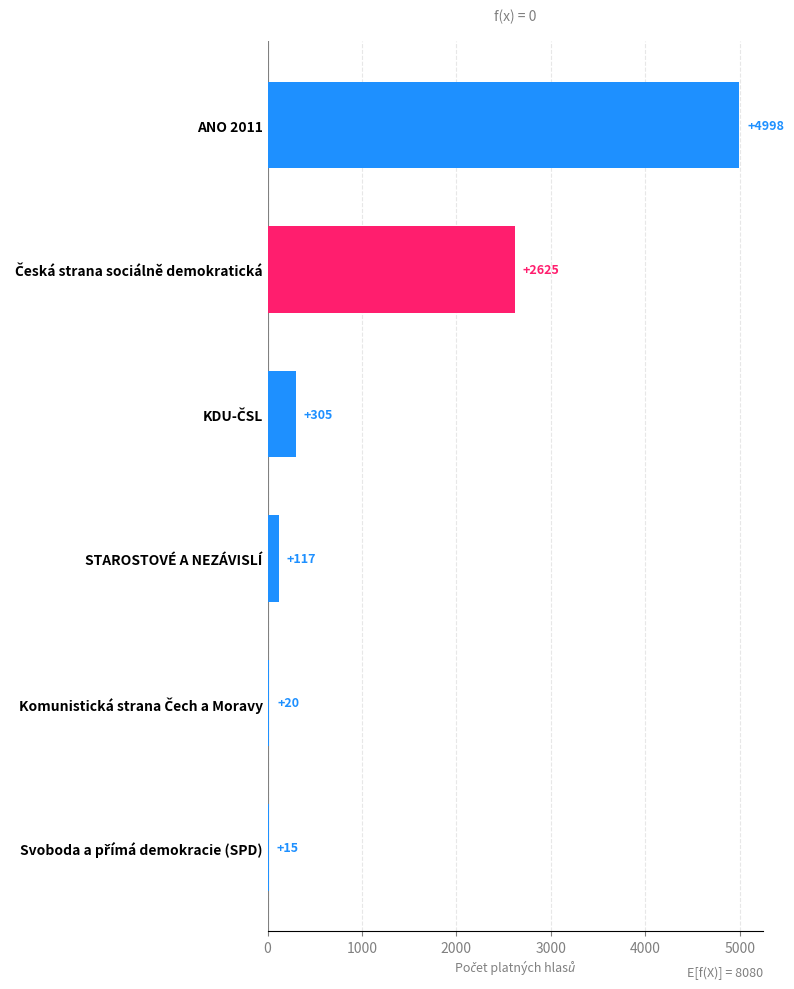

What is the change in value from ANO 2011 to STAROSTOVÉ A NEZÁVISLÍ?

-4881